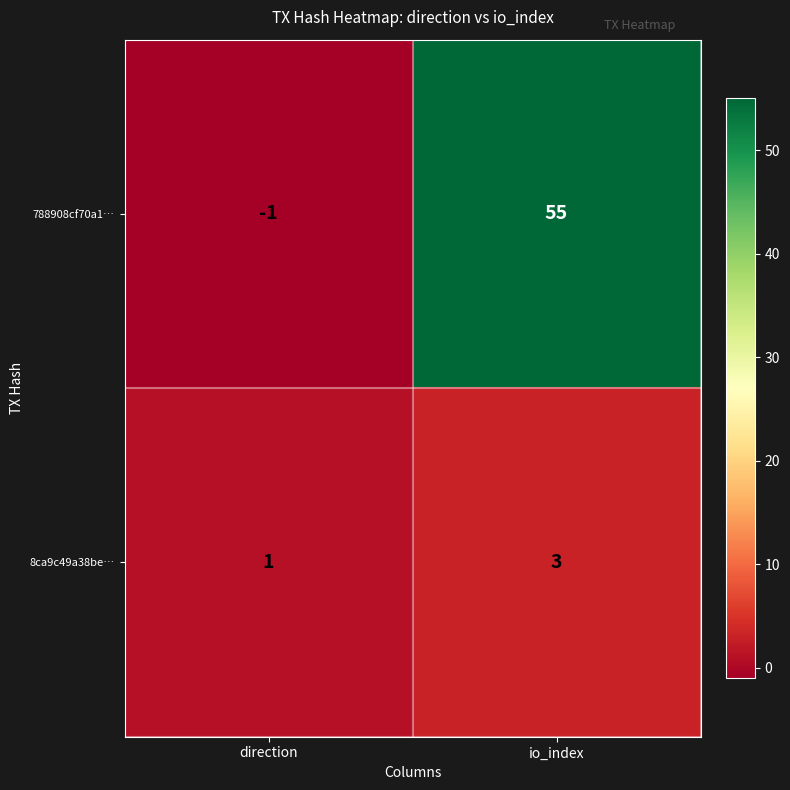

Rank the series at io_index from lowest to highest value.

8ca9c49a38be…, 788908cf70a1…